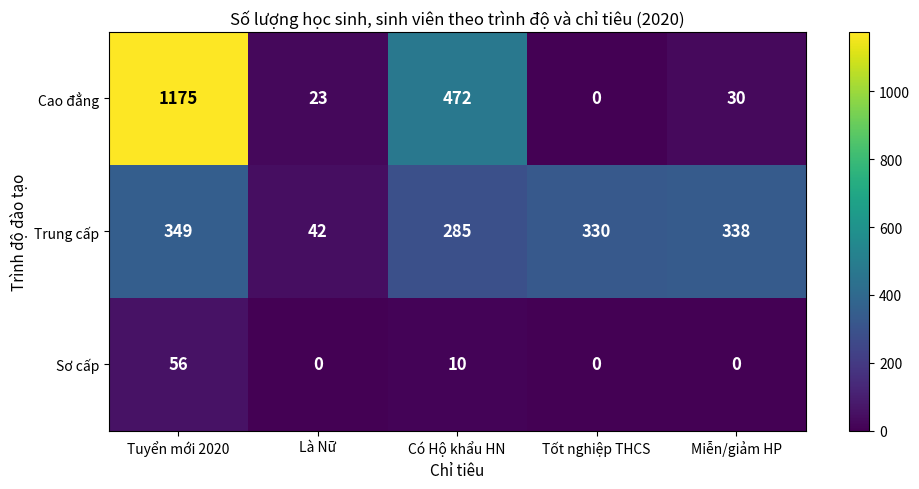

Count the number of categories in the chart.

5